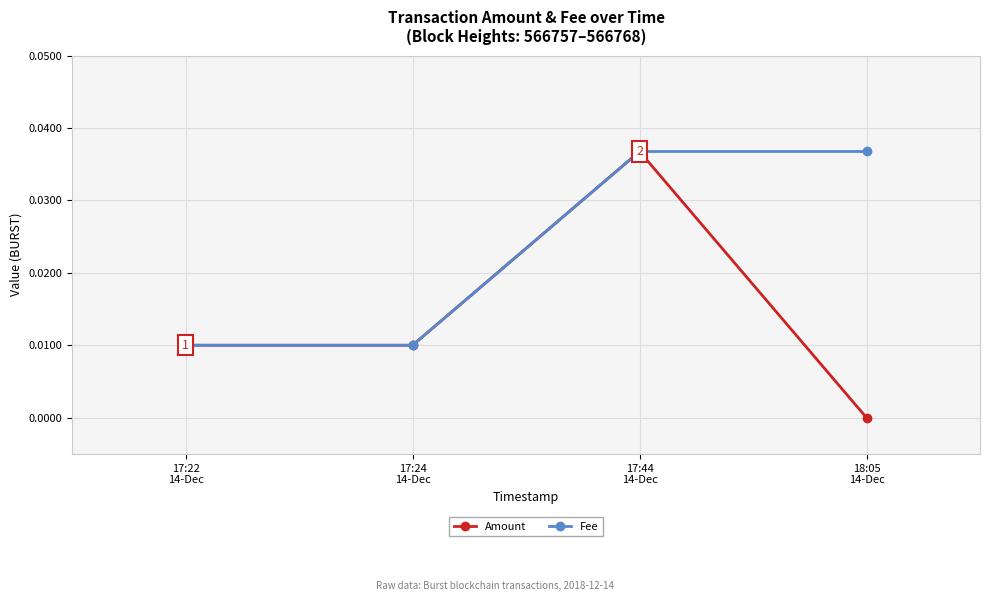

Rank the series by their average value, from highest to lowest.

Fee, Amount